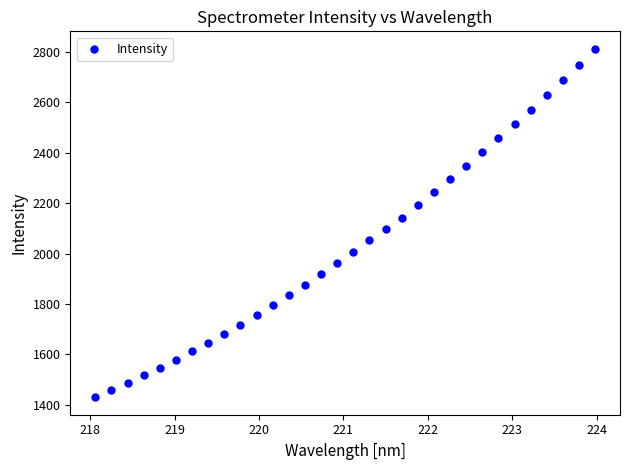

What is the range of X values (max minus min)?

5.9